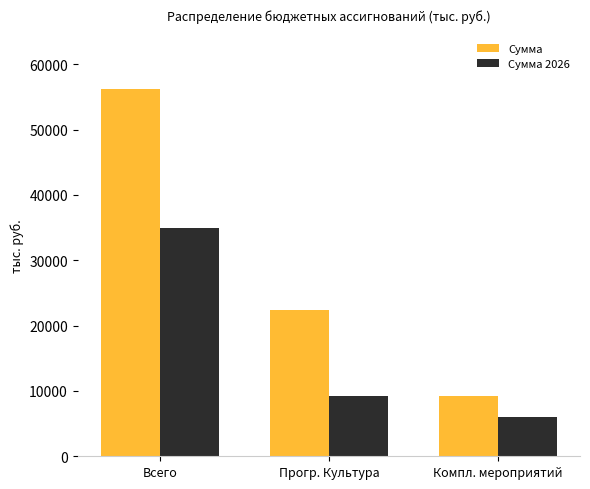

Is the value of Сумма at Всего greater than the value of Сумма 2026 at Прогр. Культура?

Yes